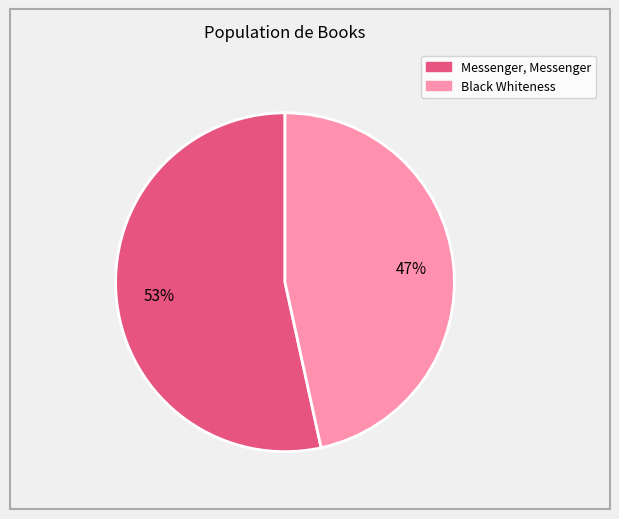

Rank the categories by value from lowest to highest.

Black Whiteness, Messenger, Messenger